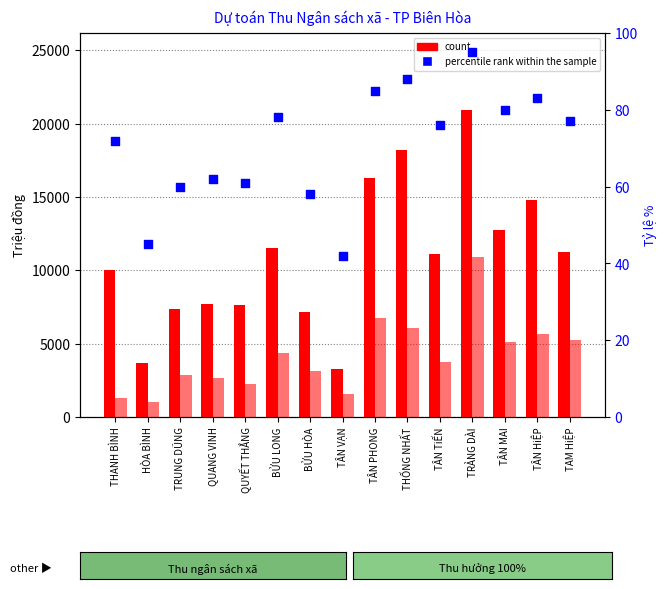

Which series has the largest total across all categories?

Tổng thu NSNN